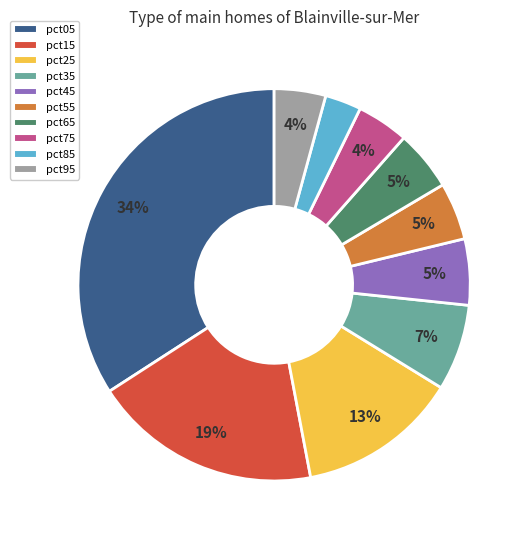

Count the number of slices in the pie.

10